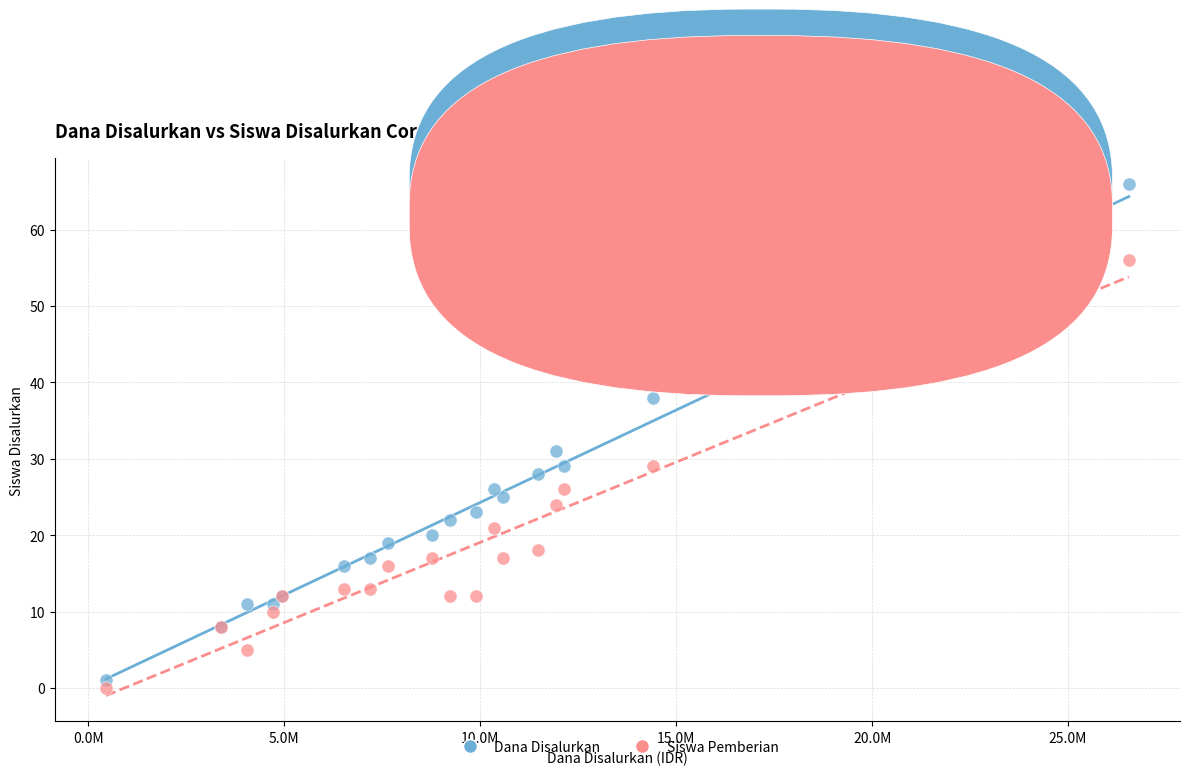

Across all series, what Y value is closest to 33?

31